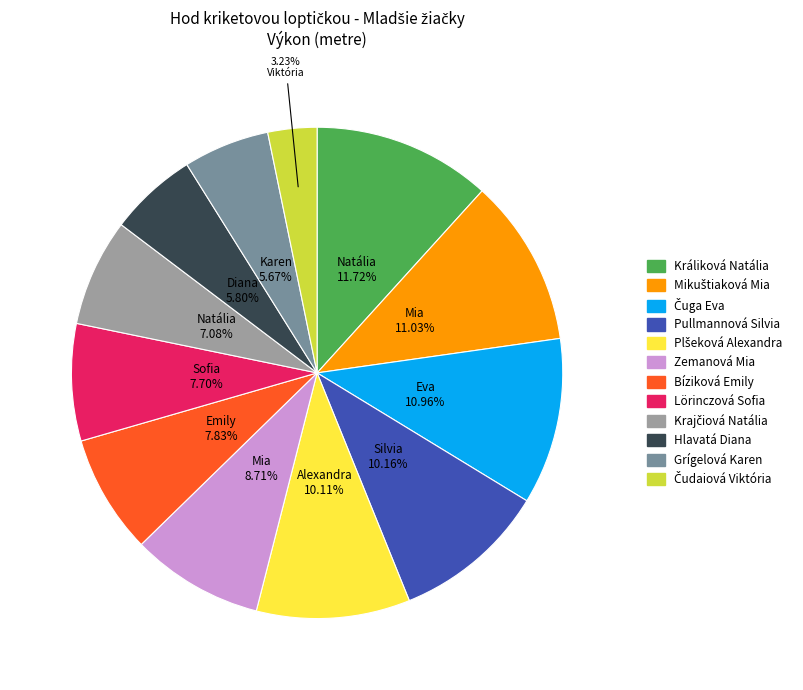

Is there any slice that represents more than half of the pie?

No